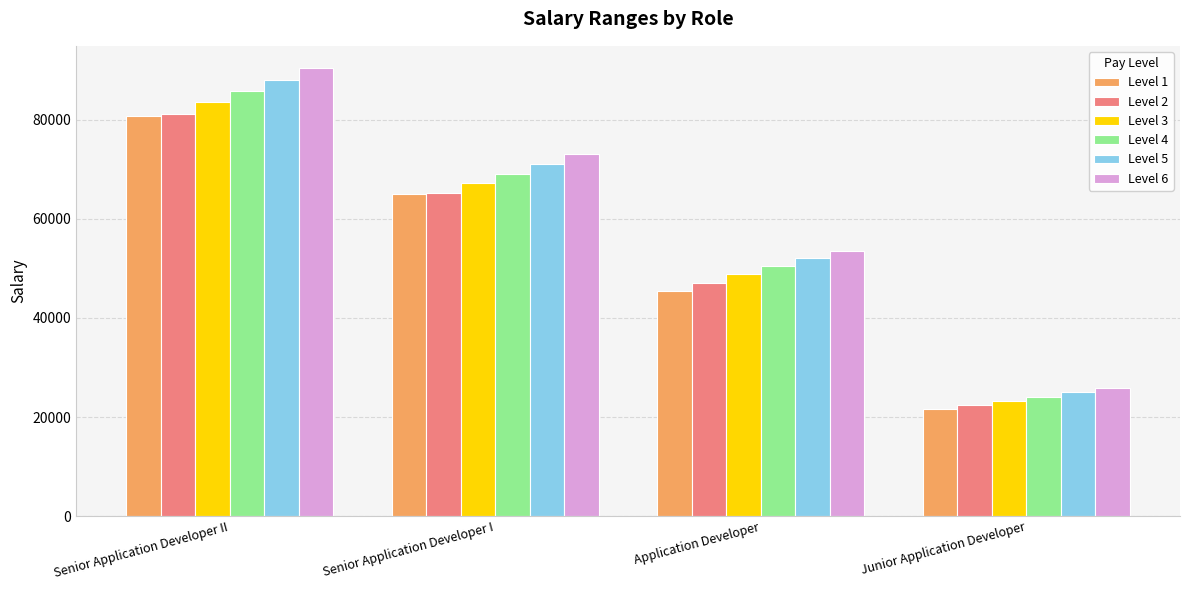

Which series has the largest range (max minus min)?

Level 6